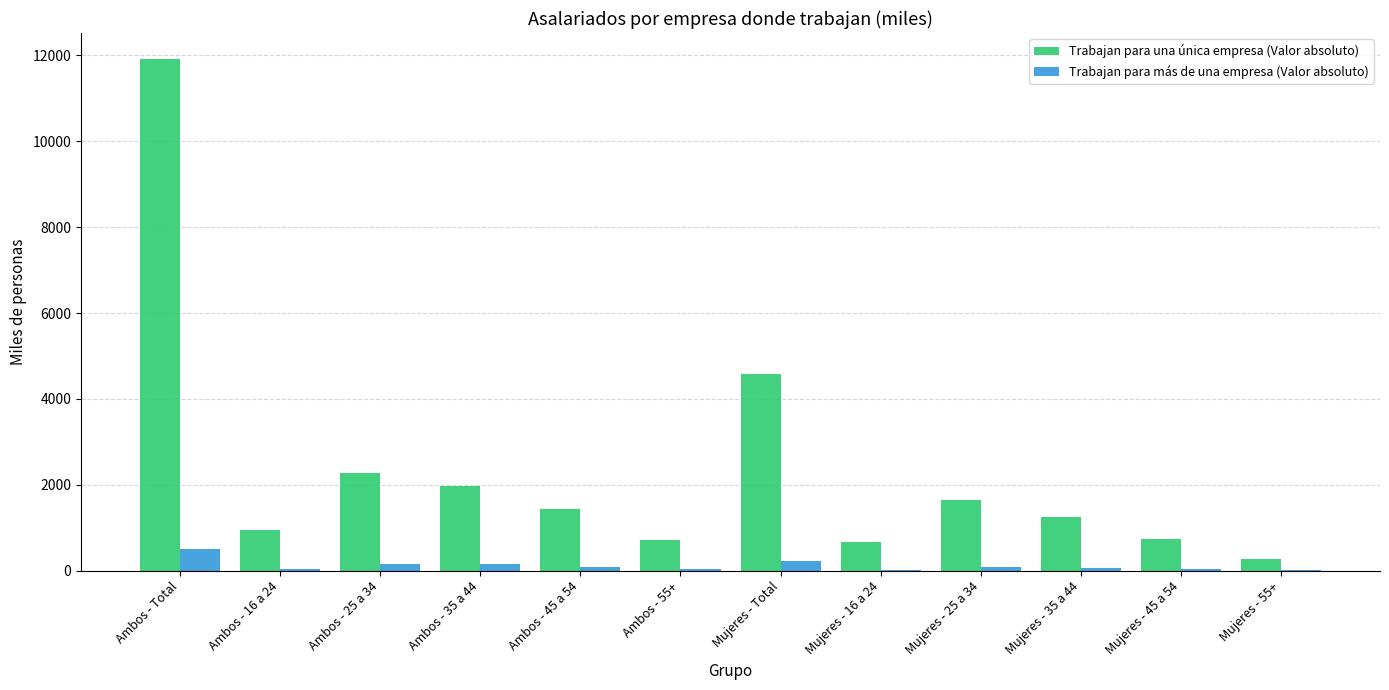

What is the sum of all Trabajan para una única empresa (Valor absoluto) values?

28425.9